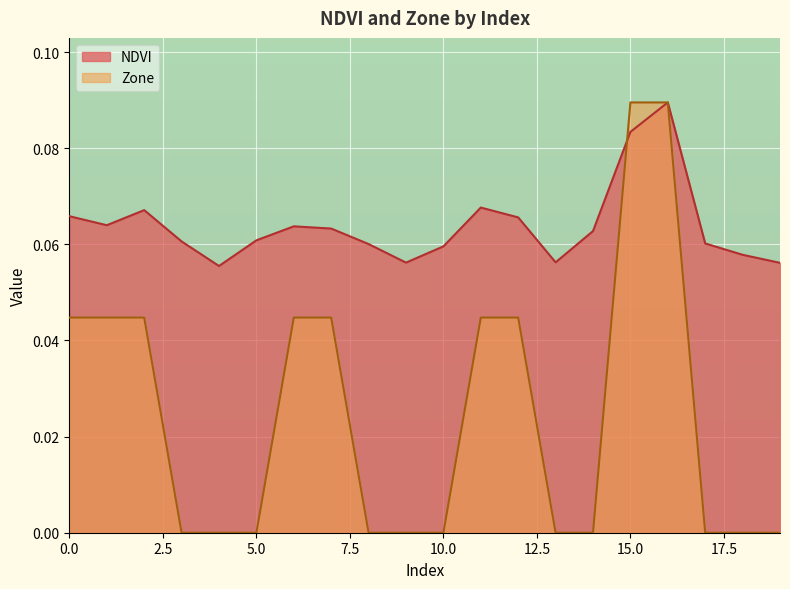

Which series changed the most between 5 and 14?

NDVI